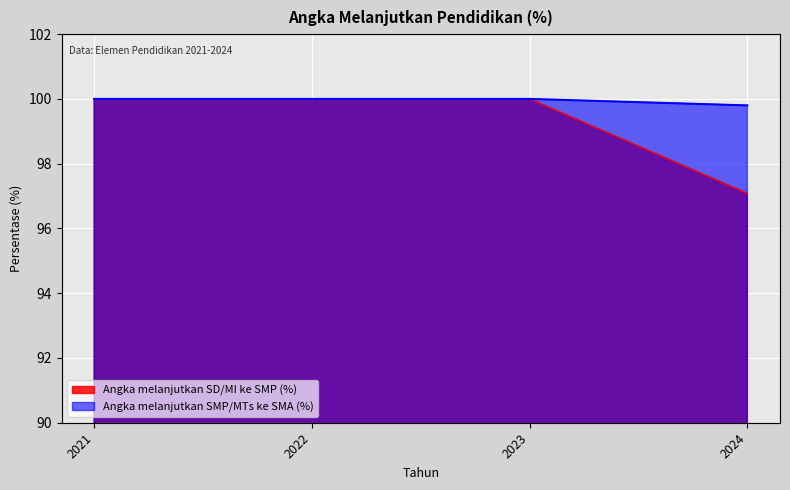

How many values in the Angka melanjutkan SMP/MTs ke SMA (%) series are below 100?

1